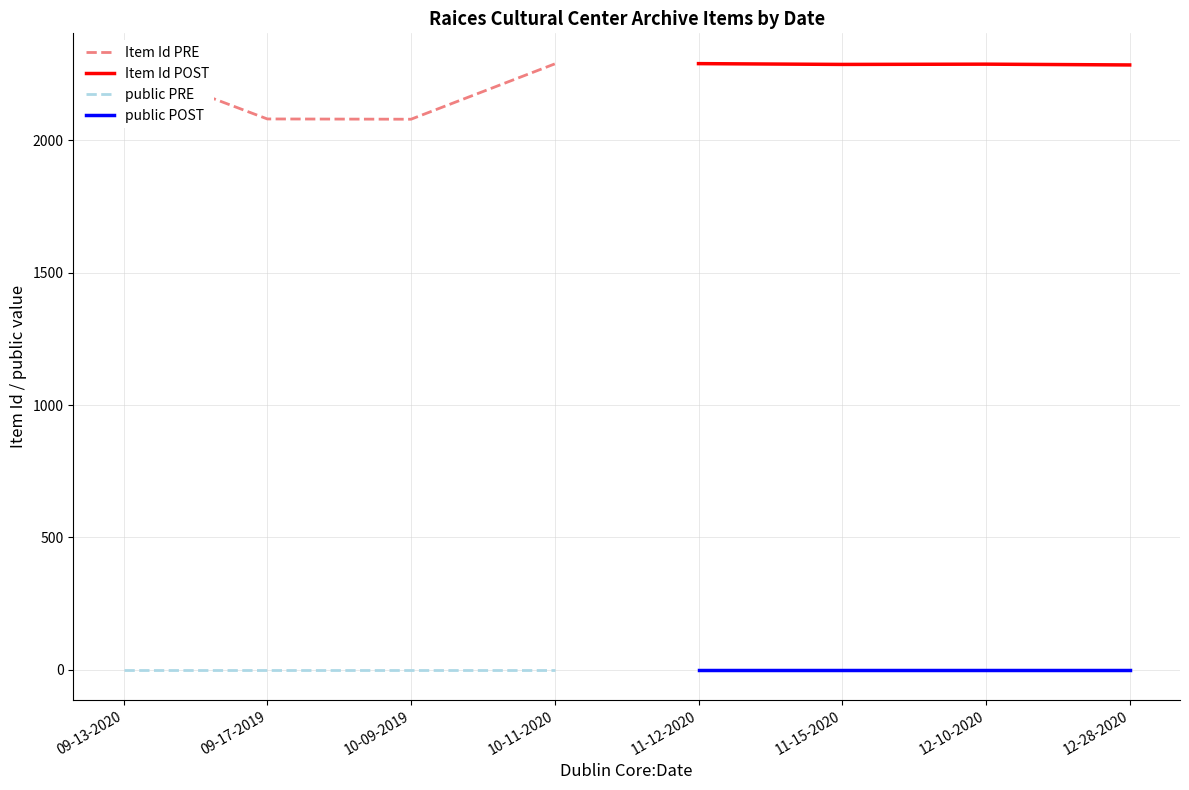

At which label is Item Id PRE closest to 2184?

09-13-2020